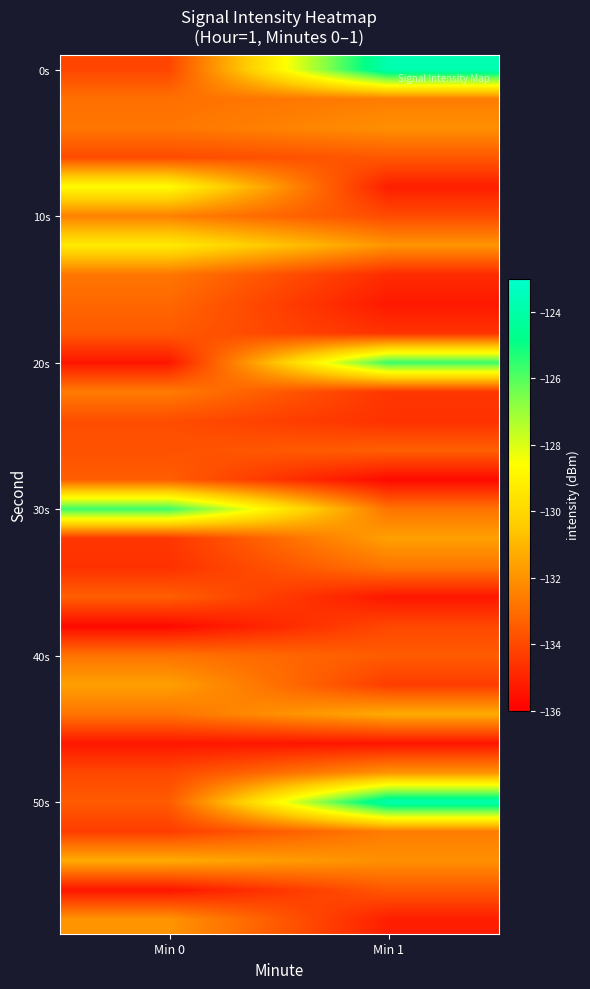

At which category is the sum across all series the highest?

Min 1